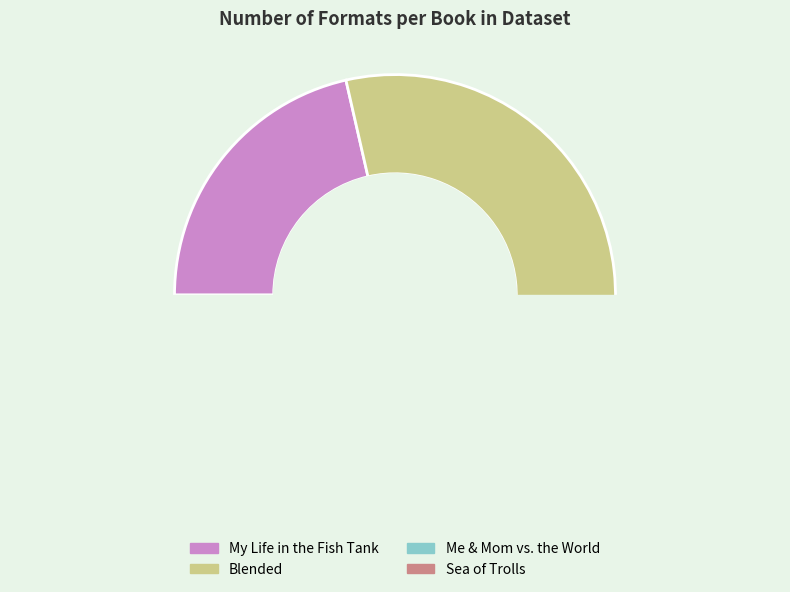

Combined, what portion of the pie is My Life in the Fish Tank and Me & Mom vs. the World?

35.7%